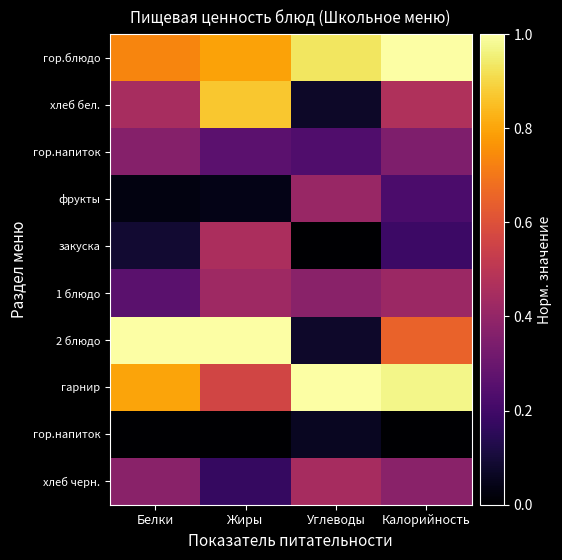

Count the number of categories in the chart.

4